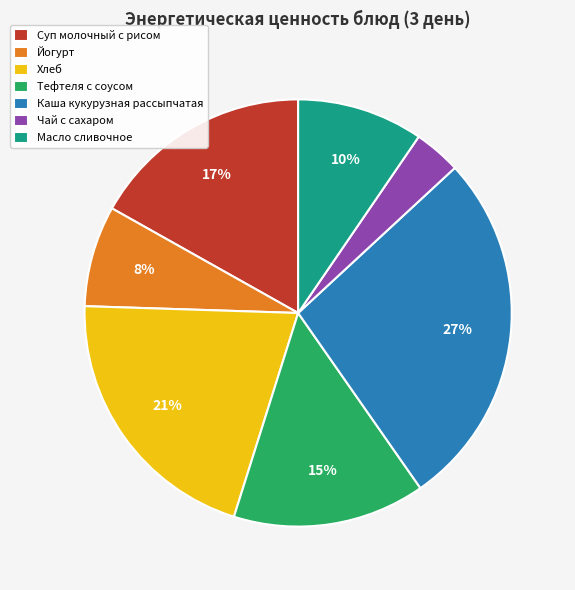

To the nearest percent, what portion does Чай с сахаром represent?

4%